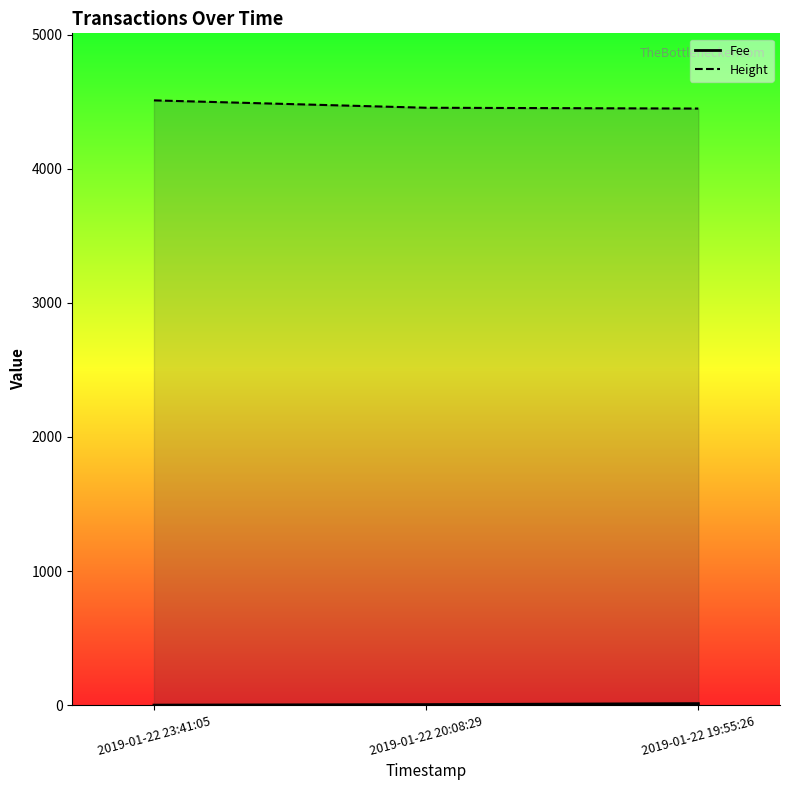

Is the value of Fee at 2019-01-22 23:41:05 greater than the value of Height at 2019-01-22 23:41:05?

No